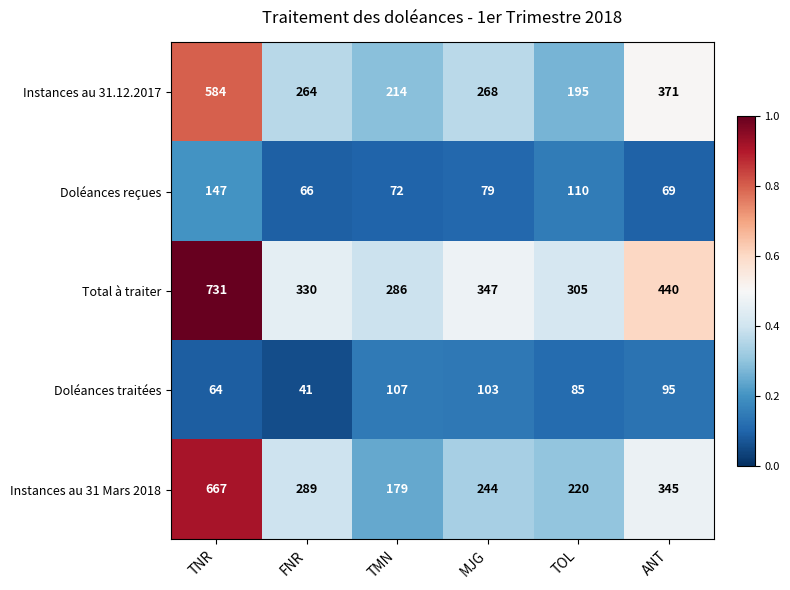

Reading left to right, extract all data points from this chart.

Instances au 31.12.2017: 584	264	214	268	195	371
Doléances reçues: 147	66	72	79	110	69
Total à traiter: 731	330	286	347	305	440
Doléances traitées: 64	41	107	103	85	95
Instances au 31 Mars 2018: 667	289	179	244	220	345